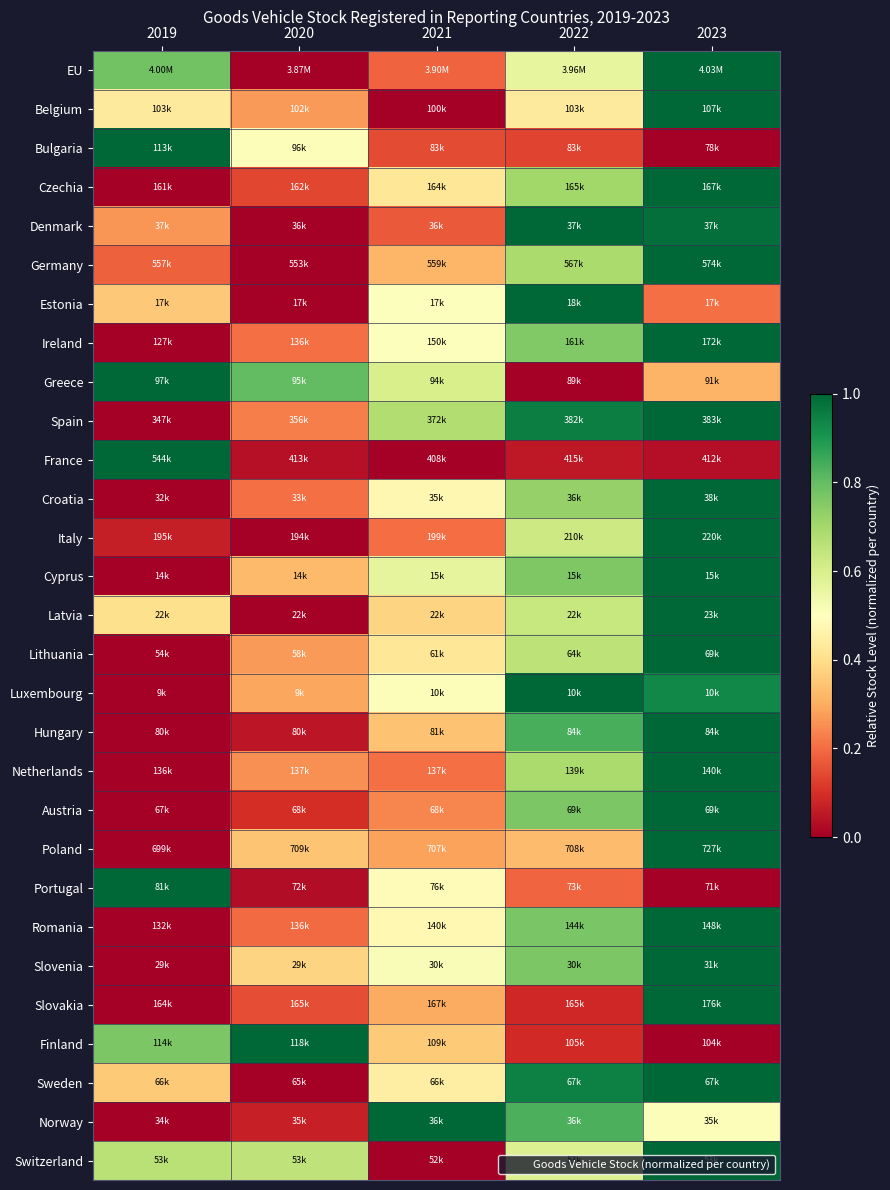

Reading left to right, list all the values displayed in this chart.

EU: 2019=0.8	2020=0.0	2021=0.2	2022=0.6	2023=1.0
Belgium: 2019=0.4	2020=0.3	2021=0.0	2022=0.4	2023=1.0
Bulgaria: 2019=1.0	2020=0.5	2021=0.1	2022=0.1	2023=0.0
Czechia: 2019=0.0	2020=0.1	2021=0.4	2022=0.7	2023=1.0
Denmark: 2019=0.3	2020=0.0	2021=0.2	2022=1.0	2023=1.0
Germany: 2019=0.2	2020=0.0	2021=0.3	2022=0.7	2023=1.0
Estonia: 2019=0.4	2020=0.0	2021=0.5	2022=1.0	2023=0.2
Ireland: 2019=0.0	2020=0.2	2021=0.5	2022=0.8	2023=1.0
Greece: 2019=1.0	2020=0.8	2021=0.6	2022=0.0	2023=0.3
Spain: 2019=0.0	2020=0.2	2021=0.7	2022=1.0	2023=1.0
France: 2019=1.0	2020=0.0	2021=0.0	2022=0.1	2023=0.0
Croatia: 2019=0.0	2020=0.2	2021=0.5	2022=0.7	2023=1.0
Italy: 2019=0.1	2020=0.0	2021=0.2	2022=0.6	2023=1.0
Cyprus: 2019=0.0	2020=0.3	2021=0.6	2022=0.8	2023=1.0
Latvia: 2019=0.4	2020=0.0	2021=0.4	2022=0.6	2023=1.0
Lithuania: 2019=0.0	2020=0.3	2021=0.4	2022=0.7	2023=1.0
Luxembourg: 2019=0.0	2020=0.3	2021=0.5	2022=1.0	2023=0.9
Hungary: 2019=0.0	2020=0.1	2021=0.3	2022=0.8	2023=1.0
Netherlands: 2019=0.0	2020=0.3	2021=0.2	2022=0.7	2023=1.0
Austria: 2019=0.0	2020=0.1	2021=0.2	2022=0.8	2023=1.0
Poland: 2019=0.0	2020=0.3	2021=0.3	2022=0.3	2023=1.0
Portugal: 2019=1.0	2020=0.0	2021=0.5	2022=0.2	2023=0.0
Romania: 2019=0.0	2020=0.2	2021=0.5	2022=0.8	2023=1.0
Slovenia: 2019=0.0	2020=0.4	2021=0.5	2022=0.8	2023=1.0
Slovakia: 2019=0.0	2020=0.2	2021=0.3	2022=0.1	2023=1.0
Finland: 2019=0.8	2020=1.0	2021=0.4	2022=0.1	2023=0.0
Sweden: 2019=0.4	2020=0.0	2021=0.4	2022=0.9	2023=1.0
Norway: 2019=0.0	2020=0.1	2021=1.0	2022=0.8	2023=0.5
Switzerland: 2019=0.7	2020=0.6	2021=0.0	2022=0.6	2023=1.0